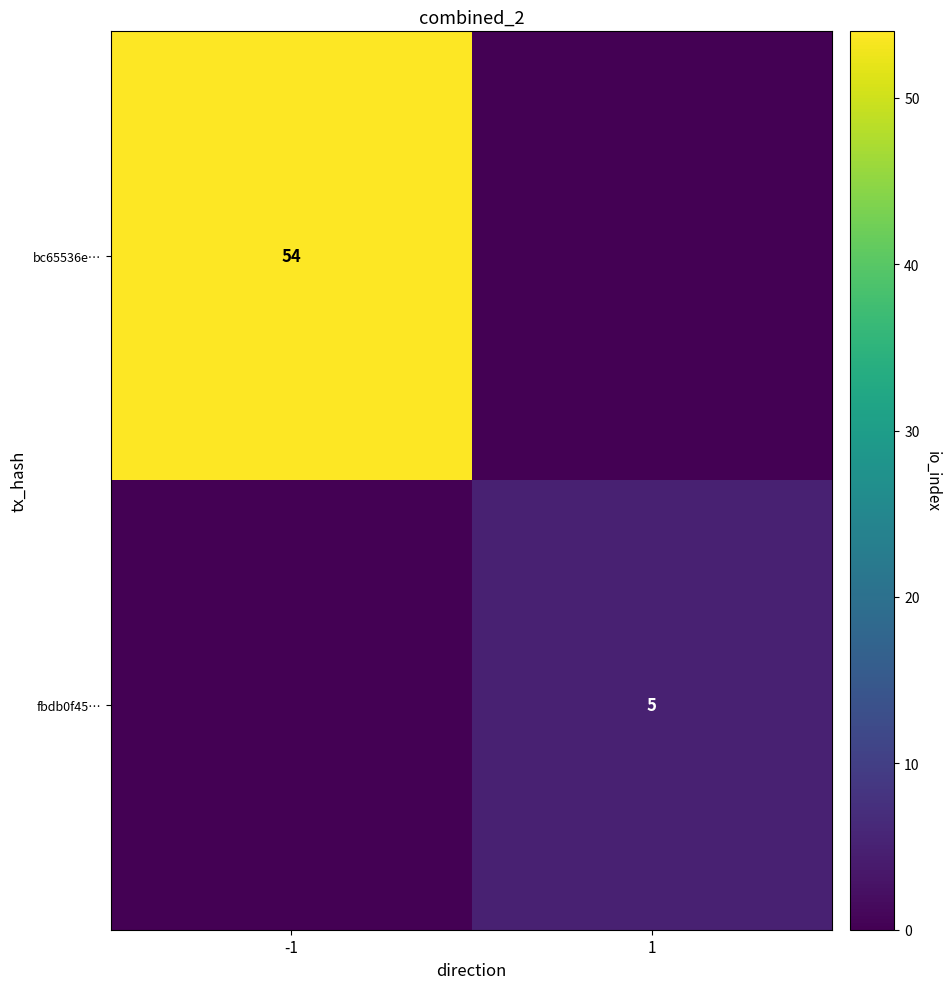

Which category has the lowest value in the fbdb0f45… series?

-1